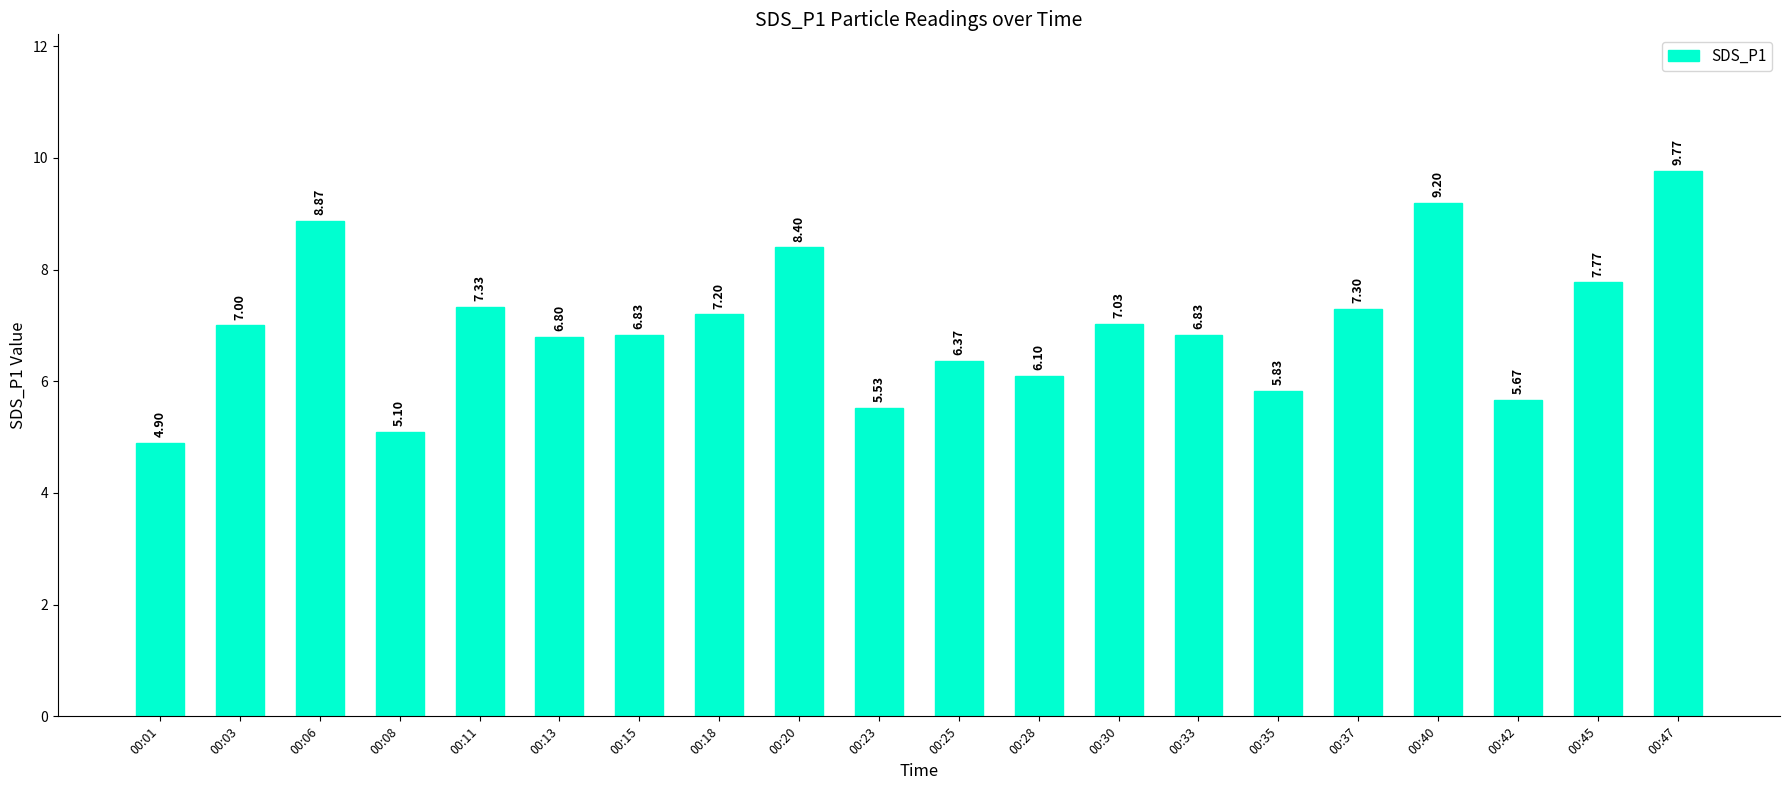

How many bars are there in total?

20